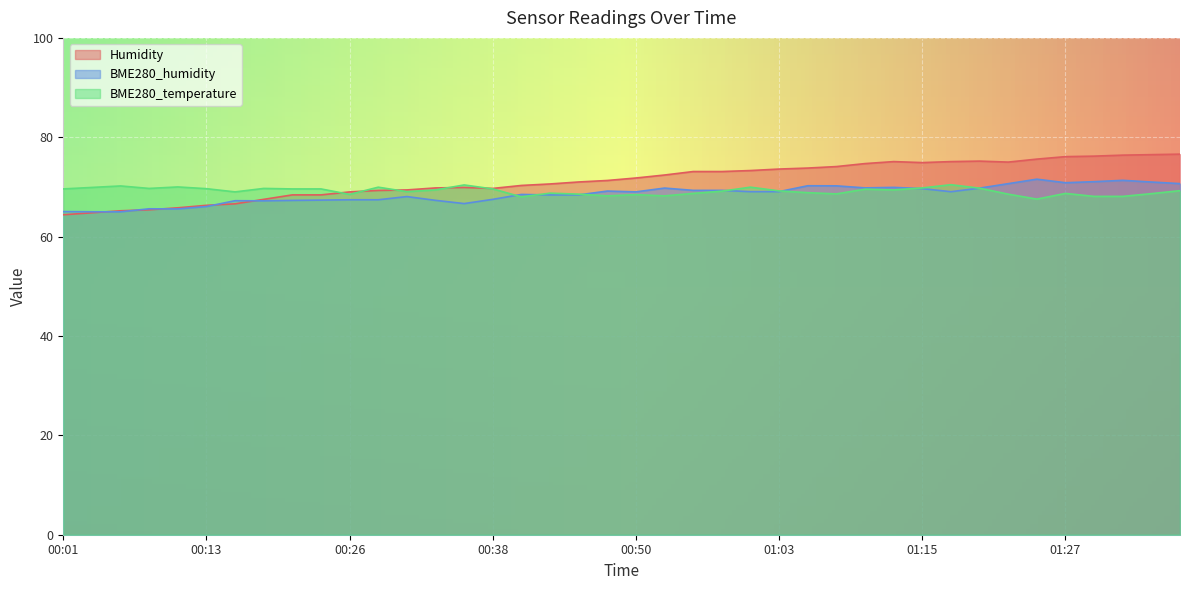

Between which two adjacent categories do BME280_temperature and Humidity first intersect?

00:23 and 00:26